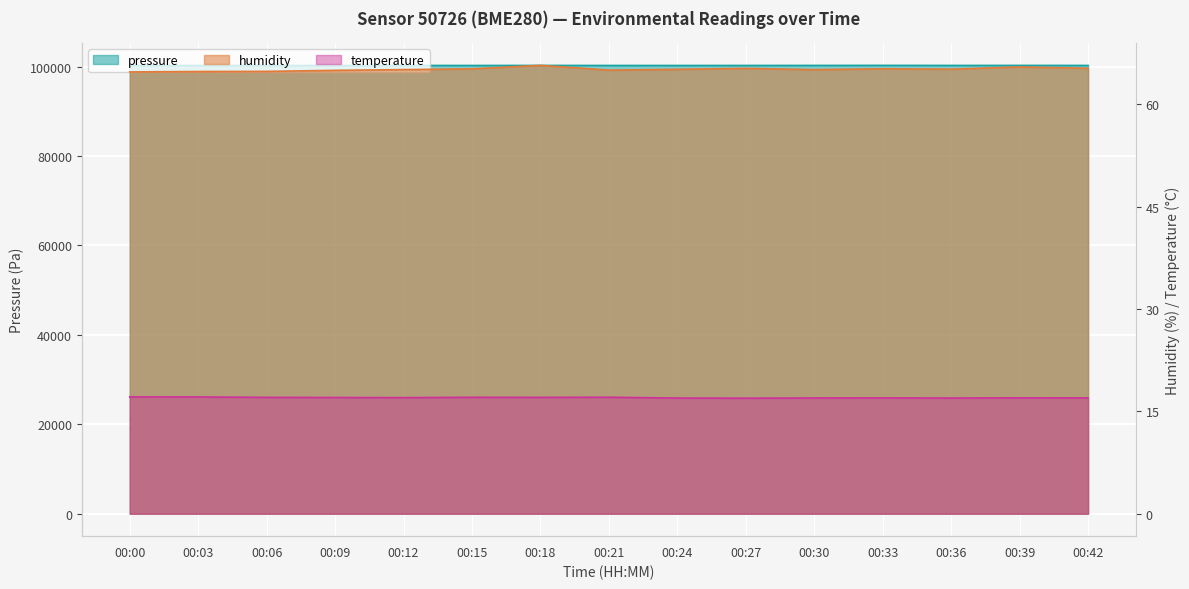

True or false: pressure and temperature intersect in this chart.

False